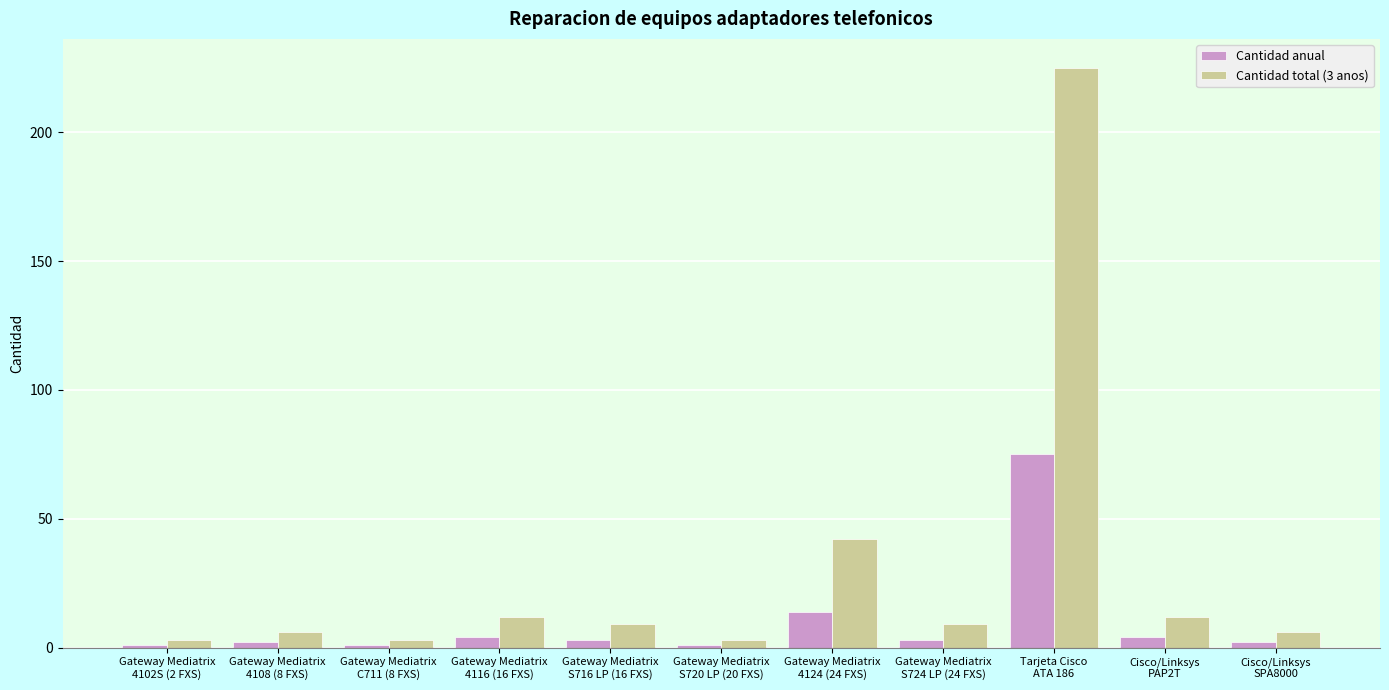

At which category is the sum across all series the highest?

Tarjeta Cisco
ATA 186